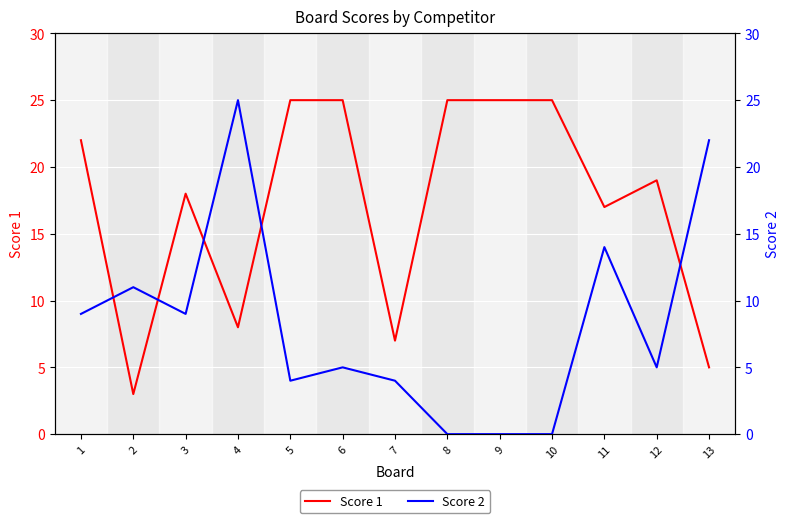

List the series in order of their overall mean, highest first.

Score 1, Score 2